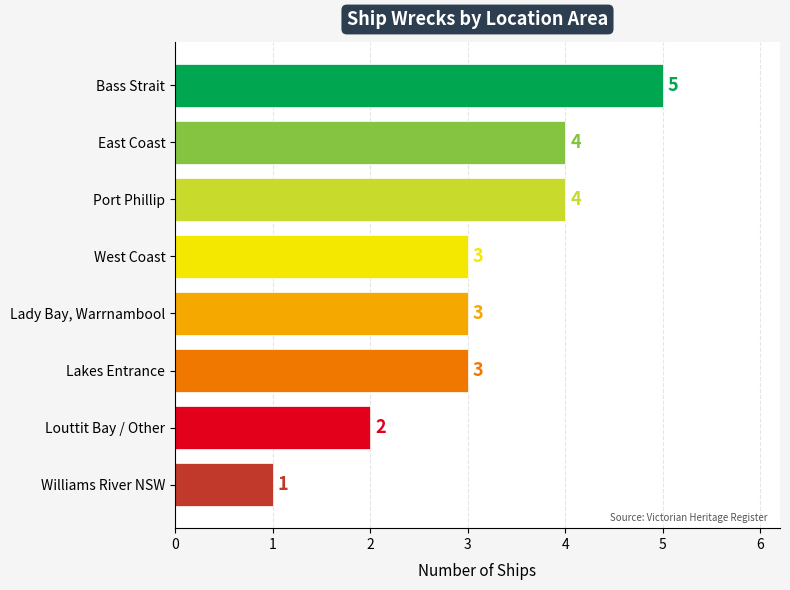

Count the values in the range 3 to 4.

5